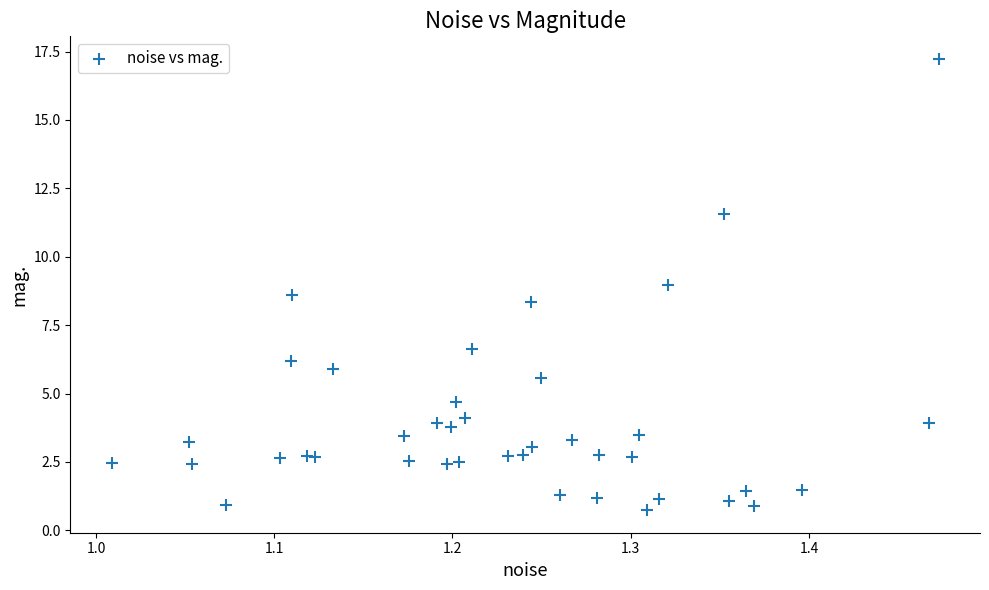

What Y value in the scatter plot is closest to 8?

8.3